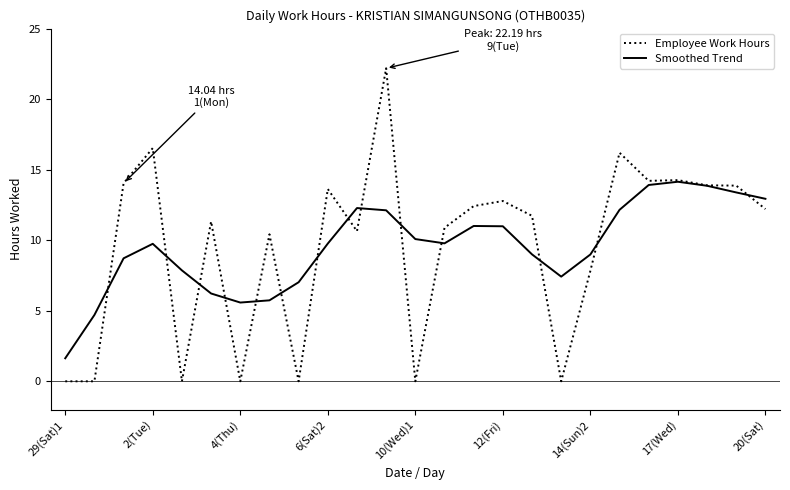

Which series has the largest range (max minus min)?

Employee Work Hours